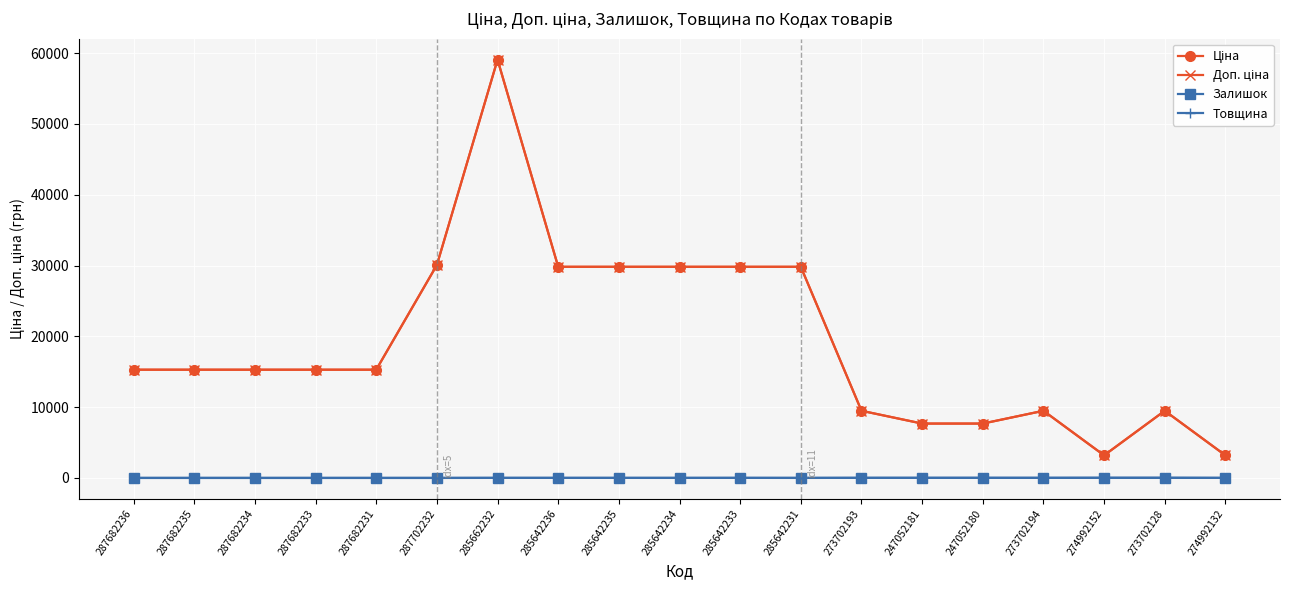

What is the sum of the Товщина values at 285662232 and 285642233?

24.0